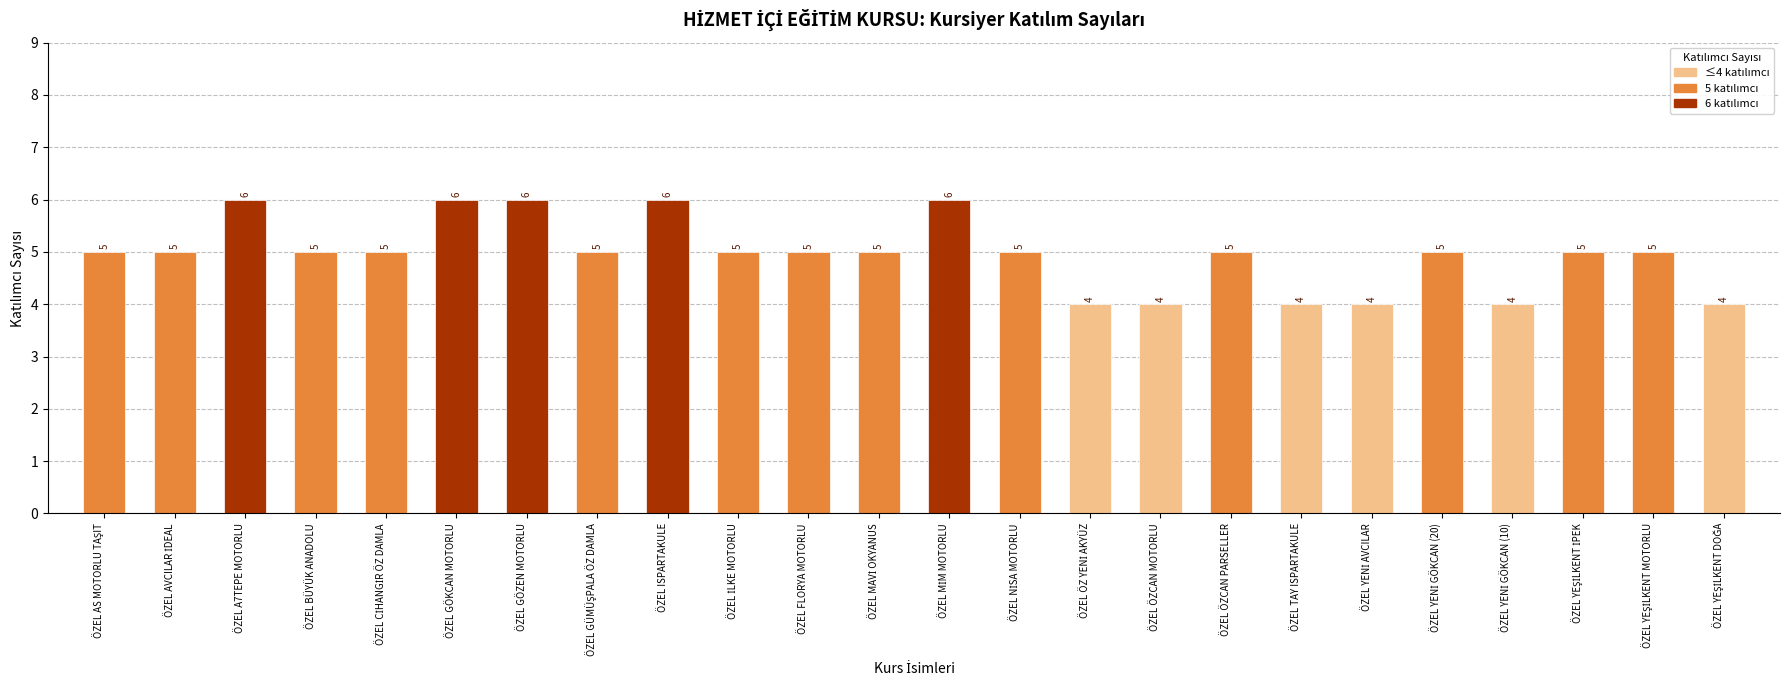

Are the bars horizontal?

No